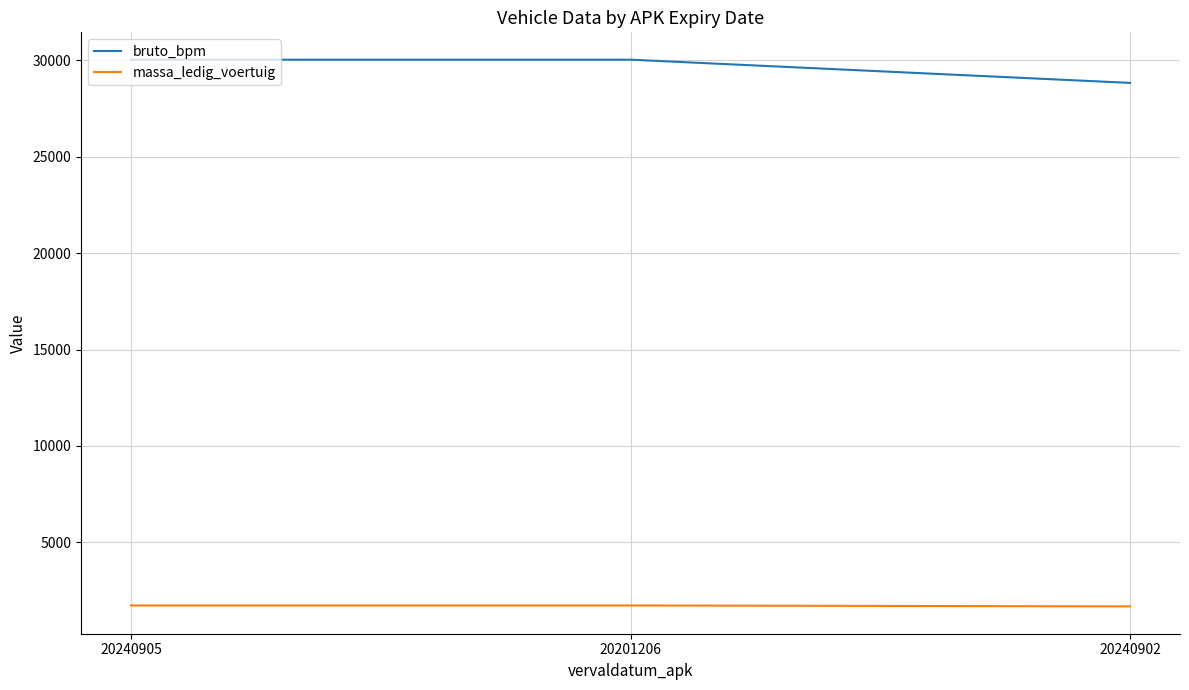

Rank the series by their average value, from highest to lowest.

bruto_bpm, massa_ledig_voertuig